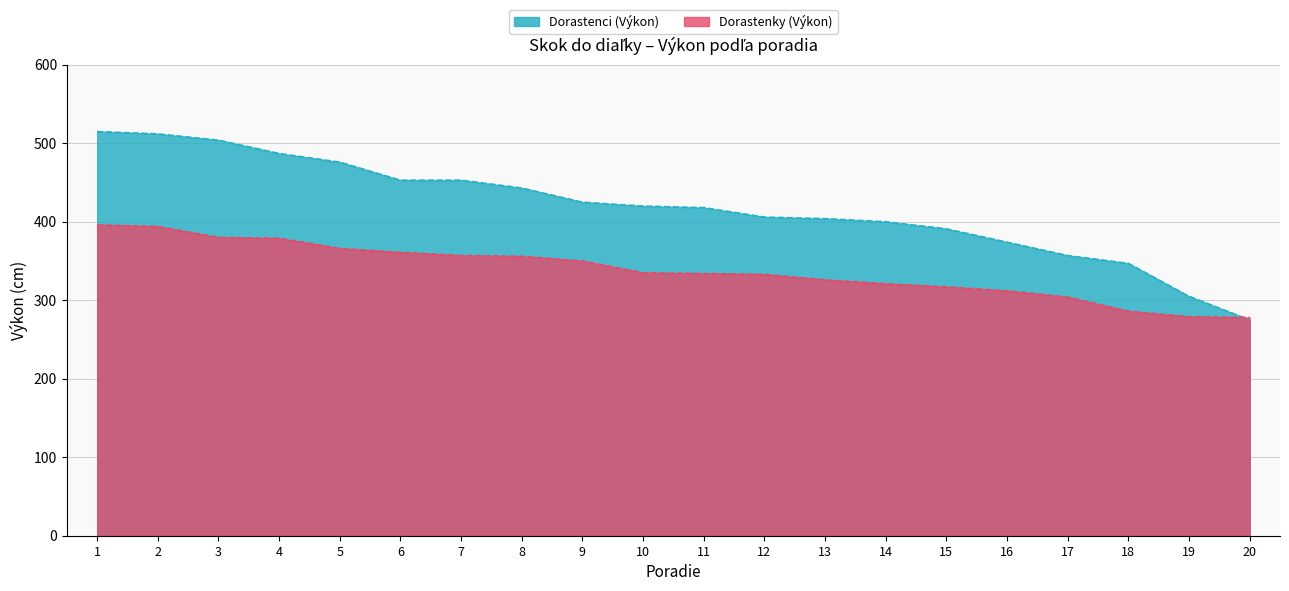

At how many categories does at least one series exceed 404?

12